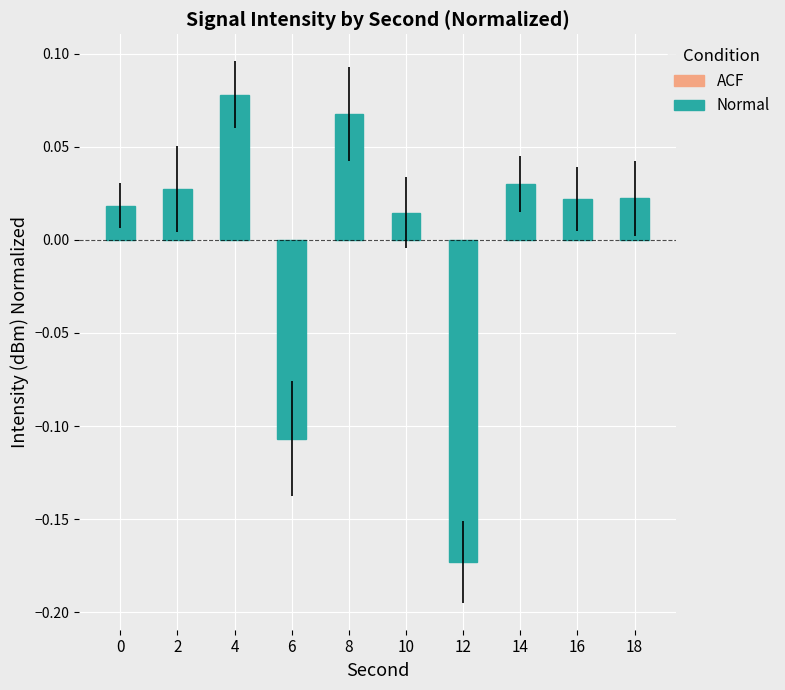

What is the difference between the maximum and minimum values?

0.3